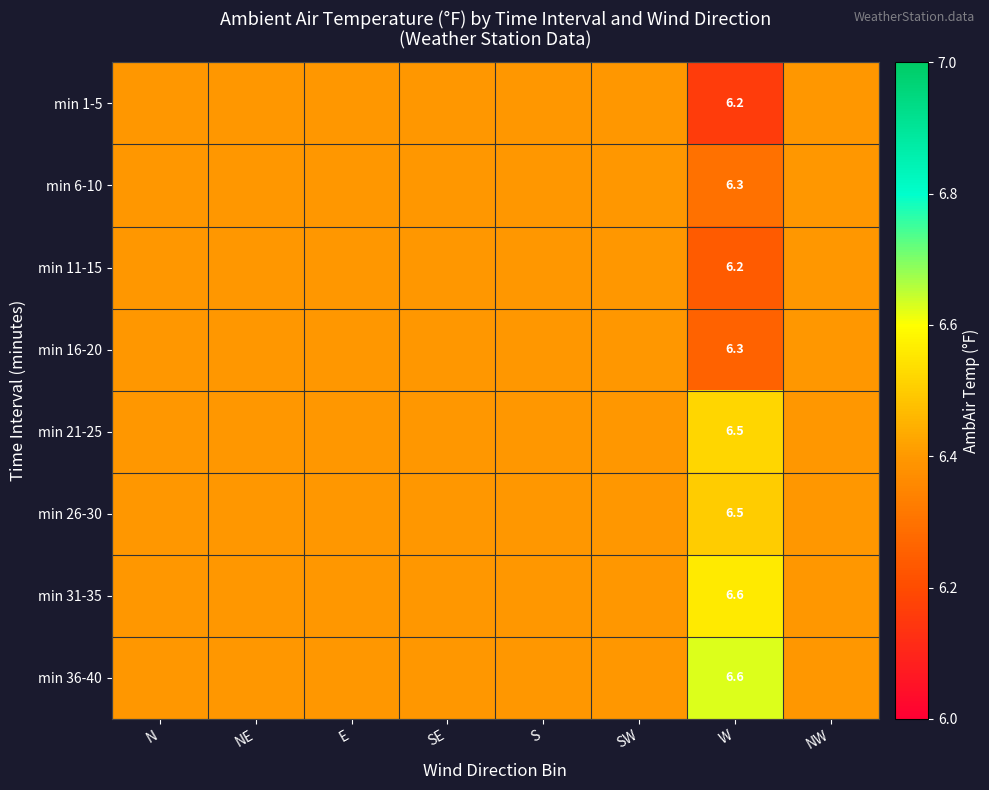

Where is min 11-15 nearest to the value 6?

W